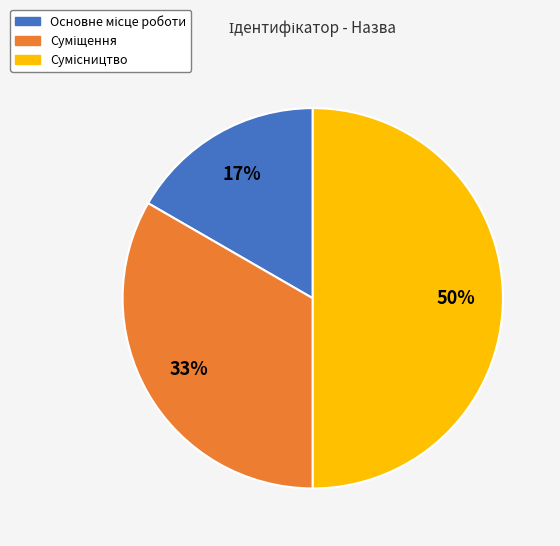

To the nearest percent, what is the difference between the largest and smallest slice percentages?

33%